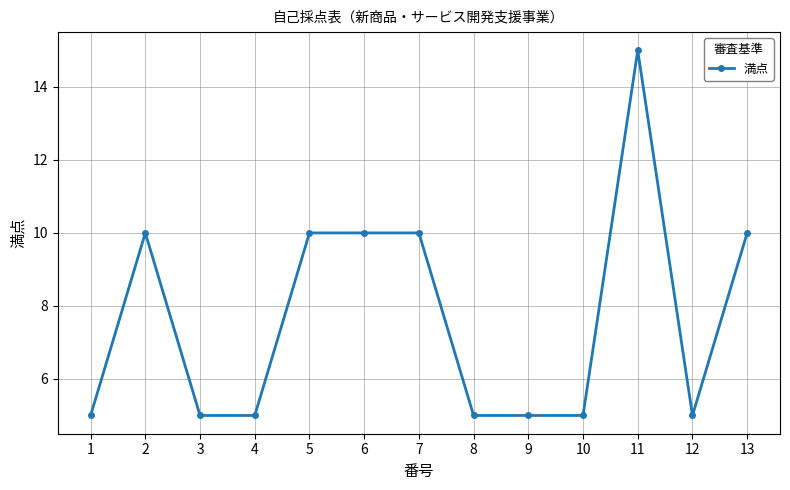

True or false: the data has more than 0 interior local peaks.

True